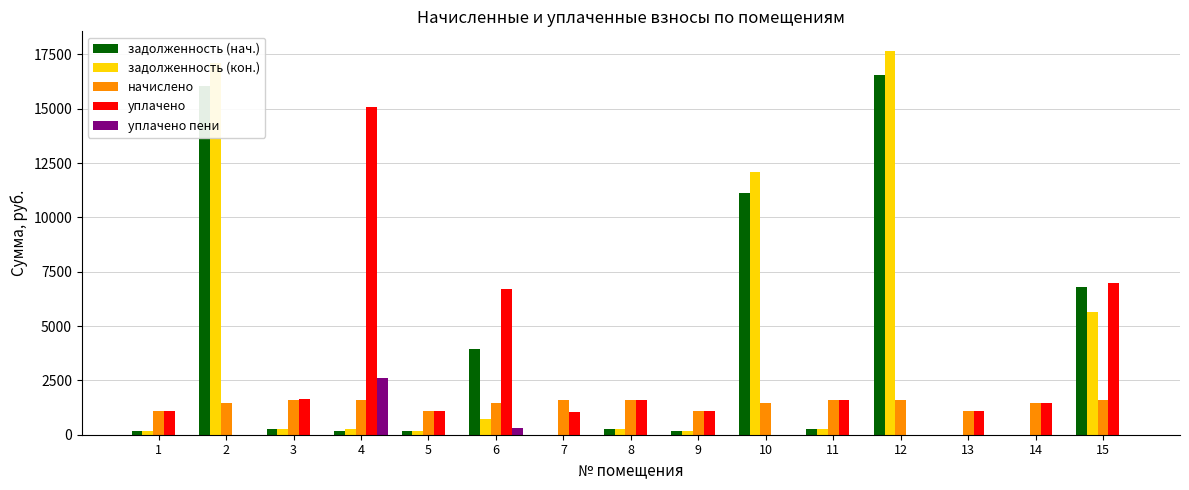

What is the maximum value for уплачено?

15102.0